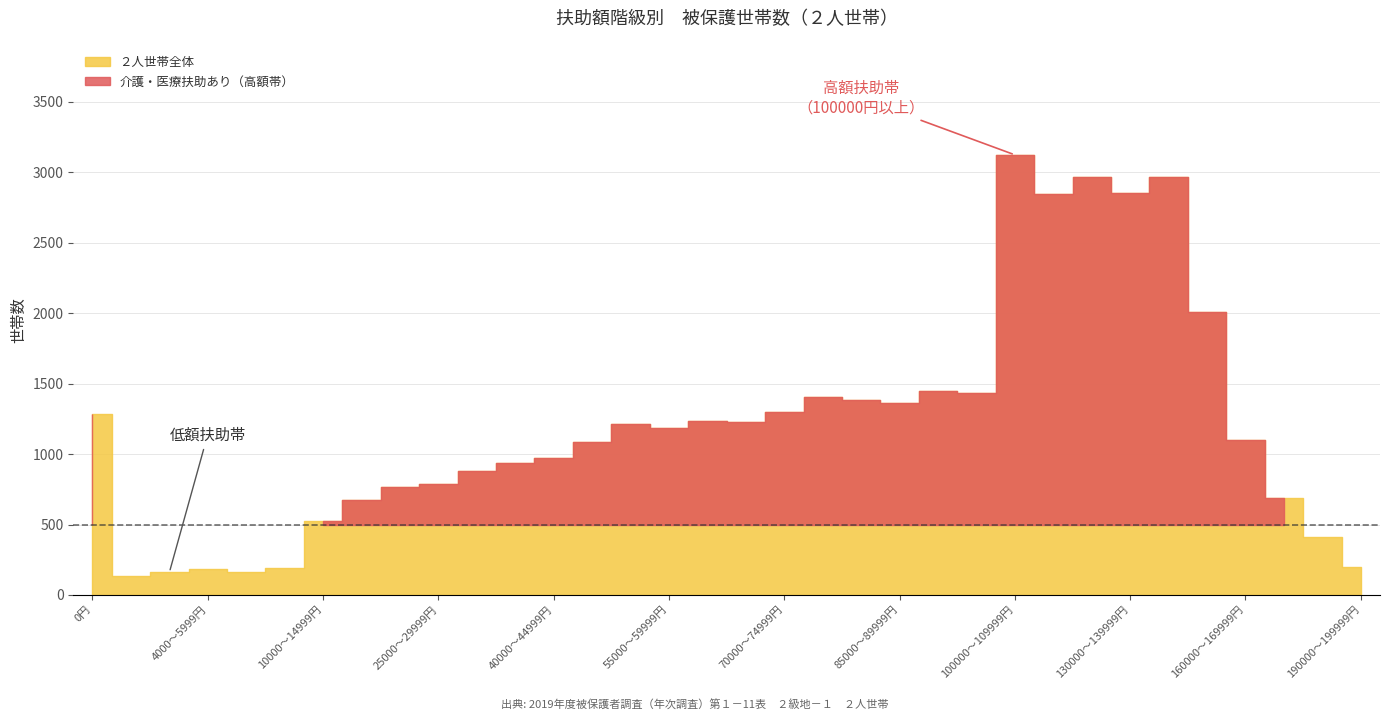

True or false: ２人世帯（再）介護・医療扶助なし and ２人世帯全体 intersect in this chart.

False